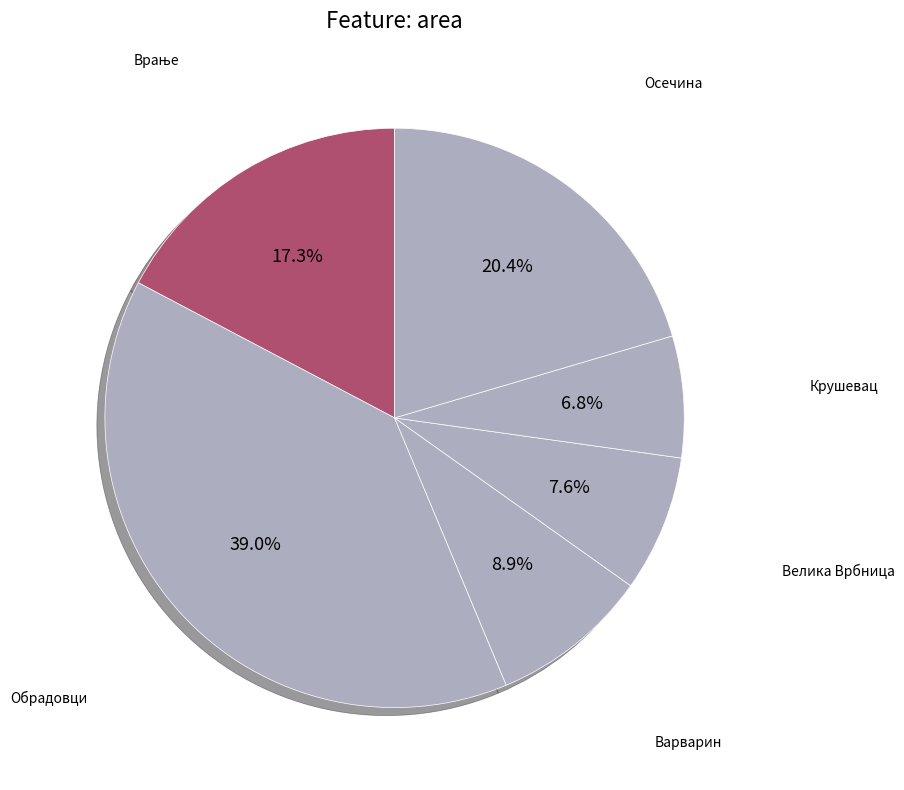

Which category has the smallest portion of the pie?

Крушевац